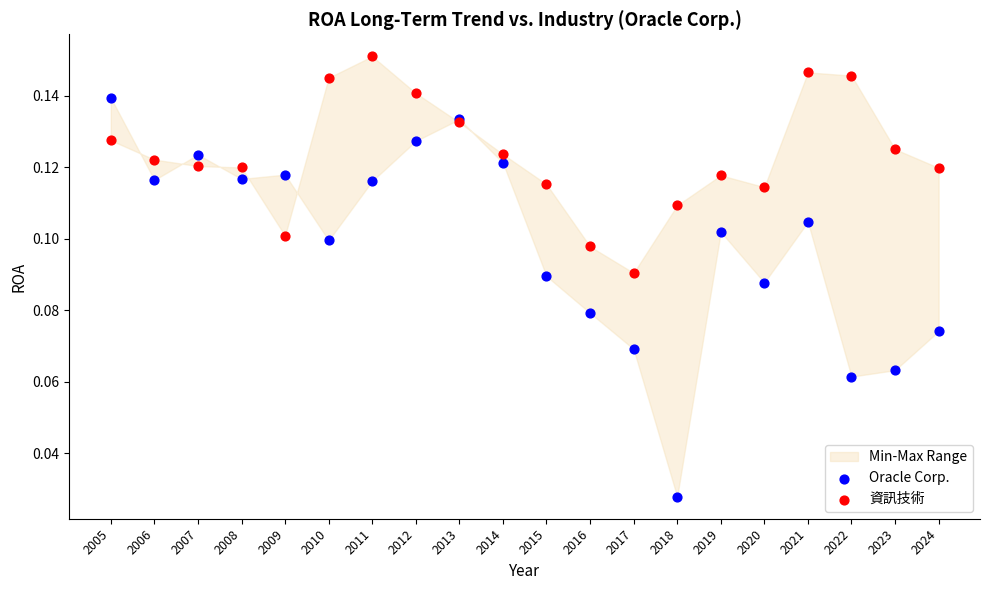

Which series has the largest Y range (max minus min)?

Oracle Corp.